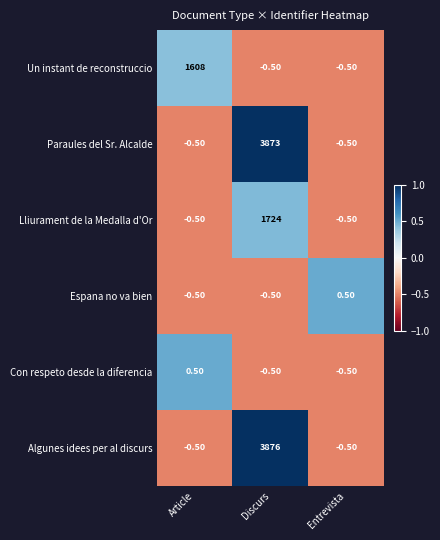

What is the maximum value shown in the chart?

3876.0